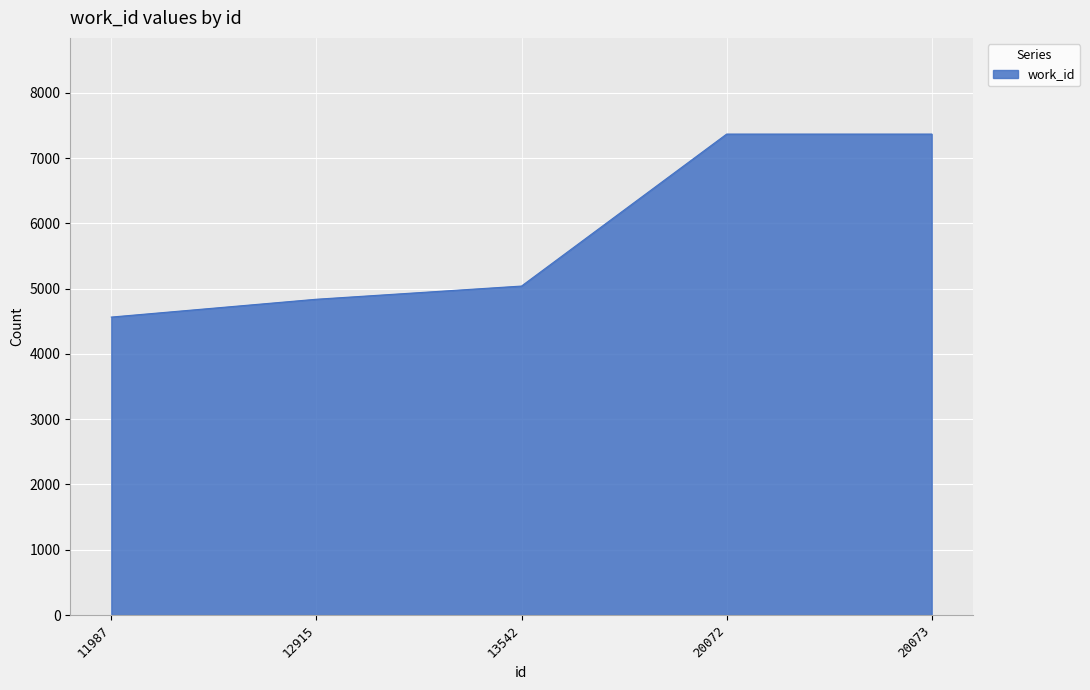

The value at 12915 is 7996. True or false?

False